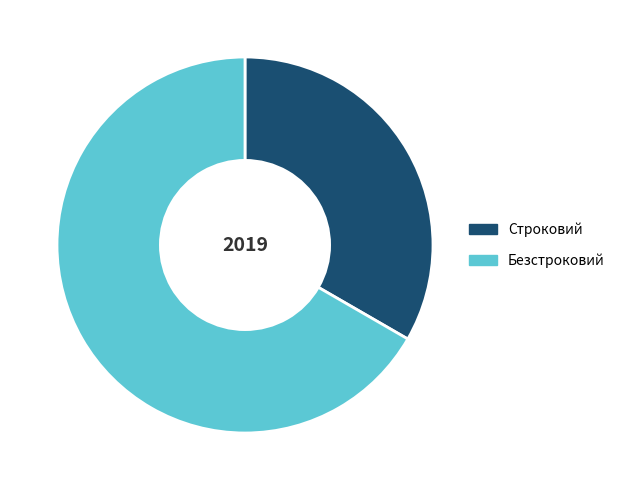

Combined, do Строковий and Безстроковий account for over 50%?

Yes